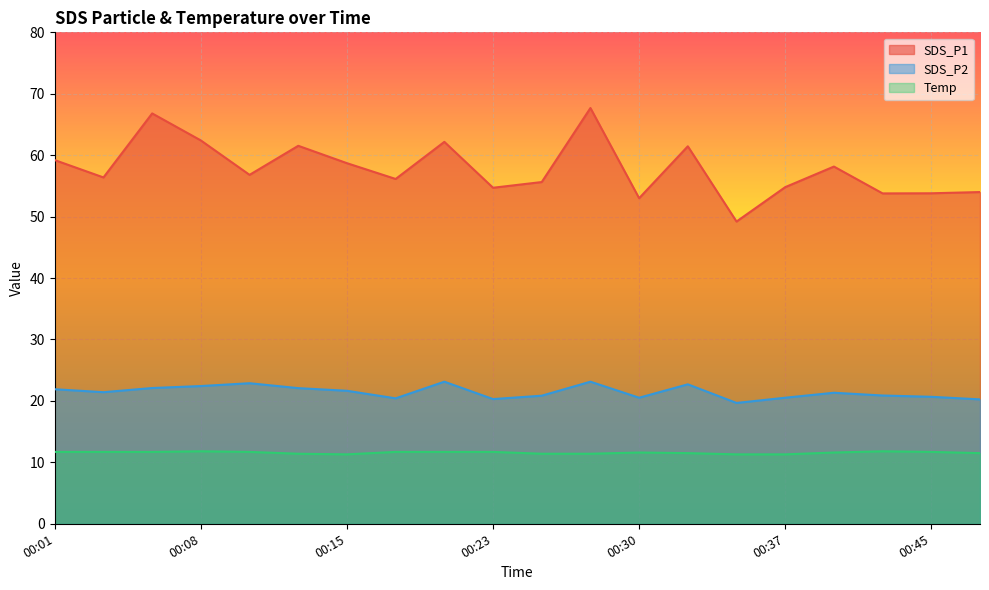

Which series has the widest spread of values?

SDS_P1